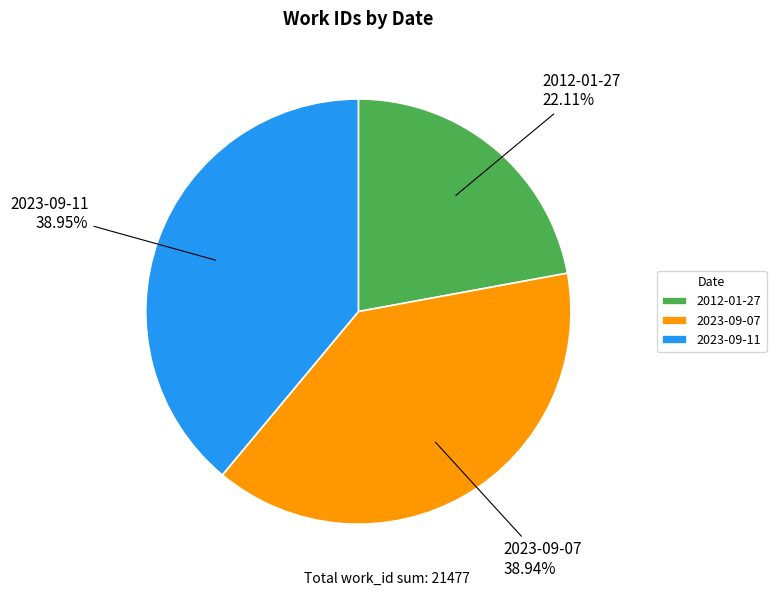

Between 2023-09-07 and 2012-01-27, which is larger?

2023-09-07